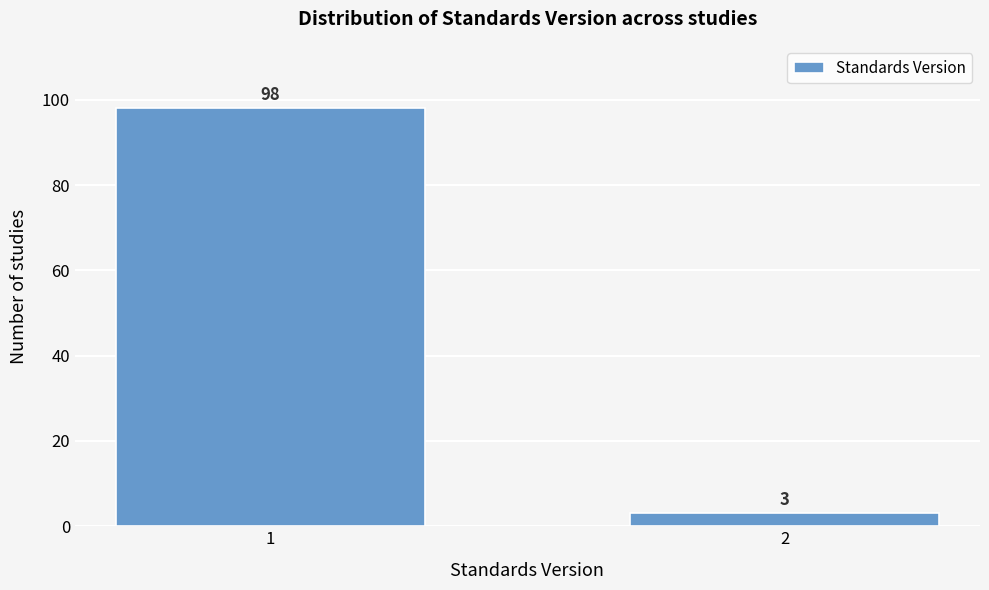

Reading left to right, transcribe all the data shown in this chart.

98	3